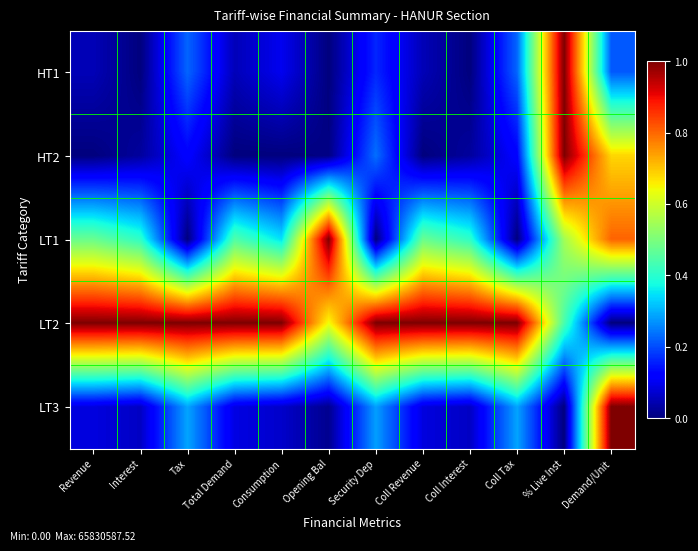

Between Interest and Total Demand, which series saw the biggest shift?

HT1